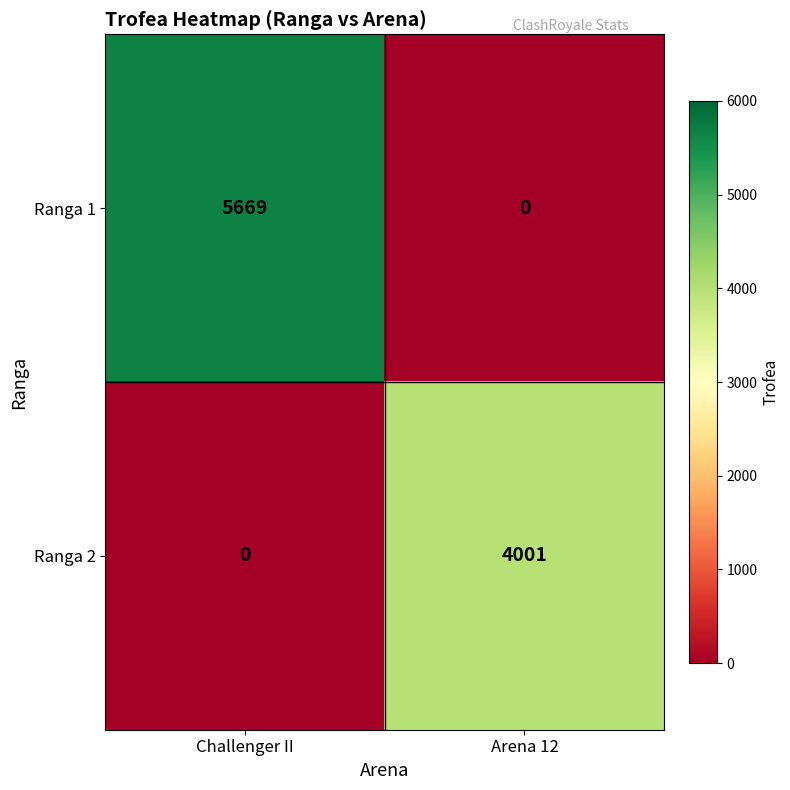

Reading right to left, list all the values displayed in this chart.

Ranga 1: Arena 12=0	Challenger II=5669
Ranga 2: Arena 12=4001	Challenger II=0